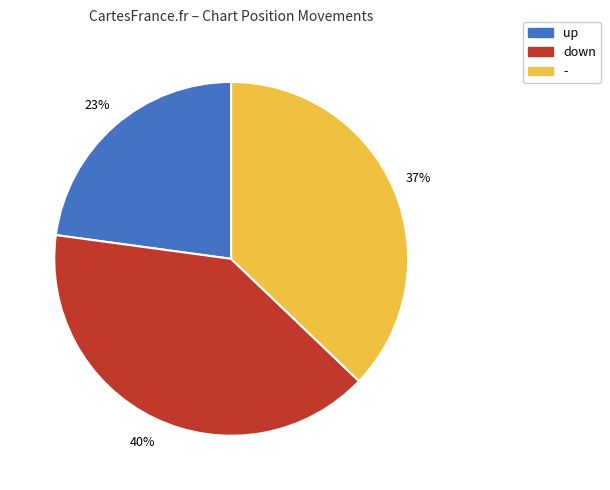

To the nearest percent, what portion does - represent?

37%